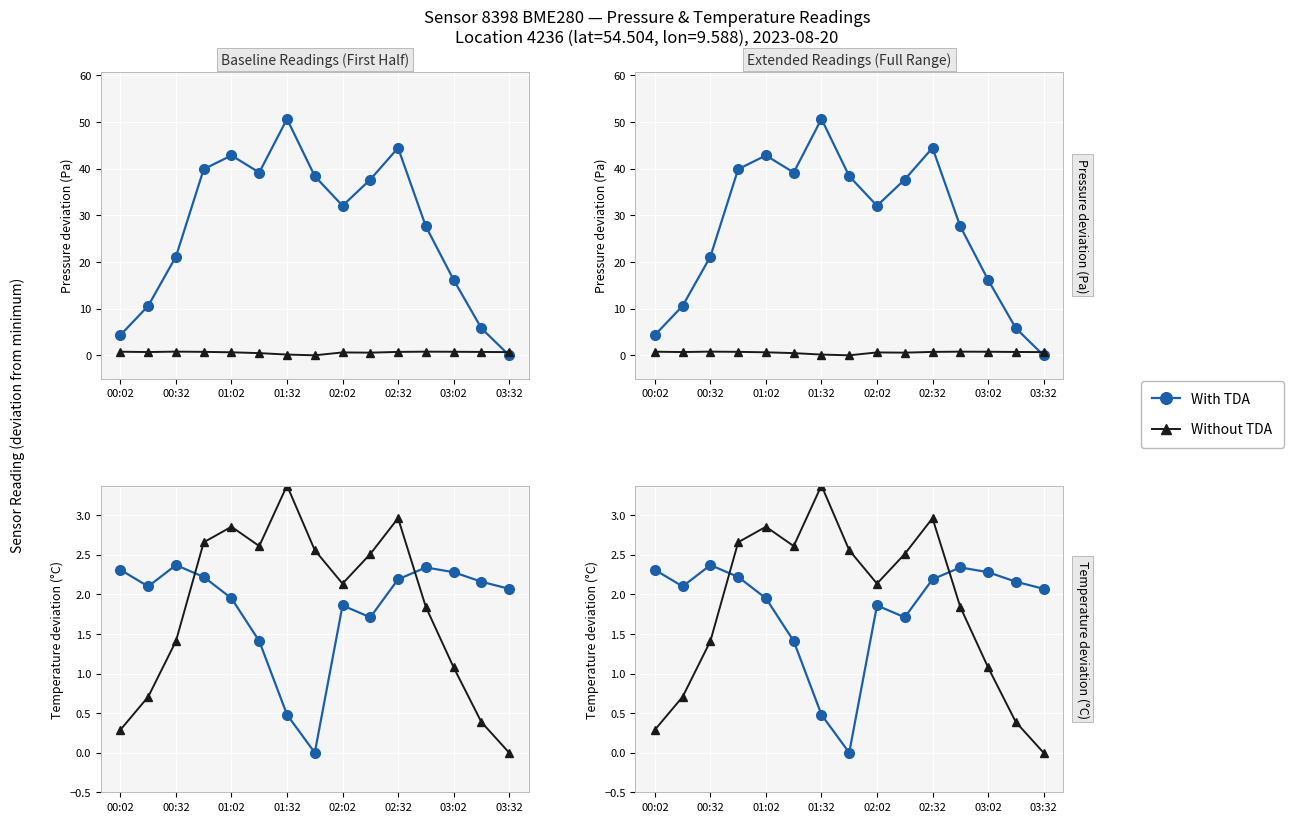

List the series in order of their peak value, lowest first.

With TDA, Without TDA